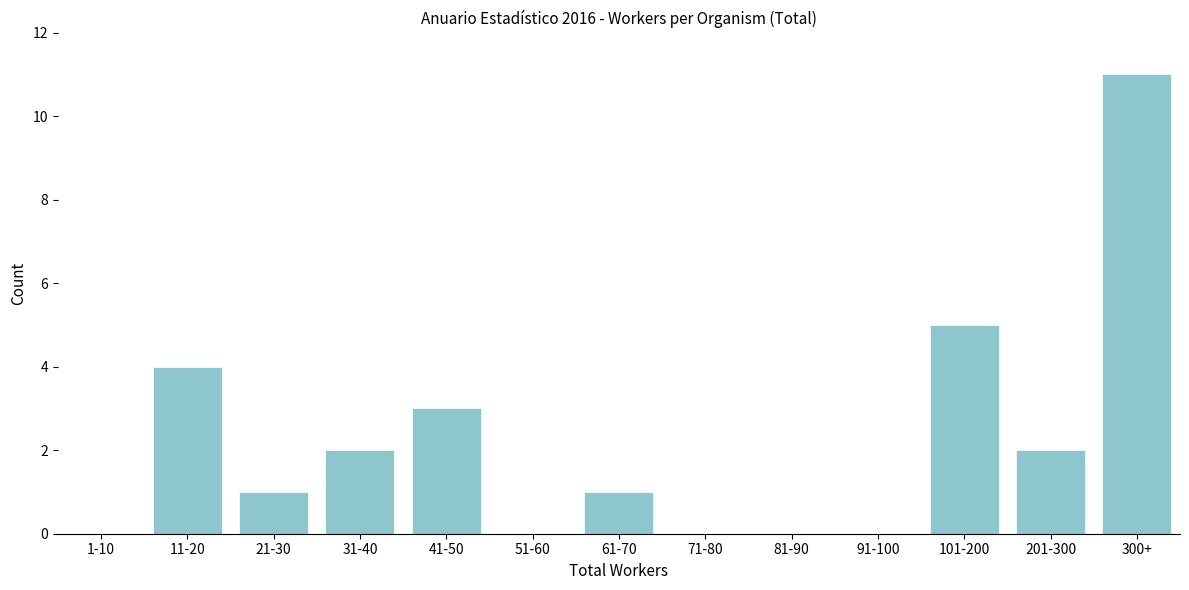

Reading left to right, extract all data points from this chart.

1-10=0	11-20=4	21-30=1	31-40=2	41-50=3	51-60=0	61-70=1	71-80=0	81-90=0	91-100=0	101-200=5	201-300=2	300+=11